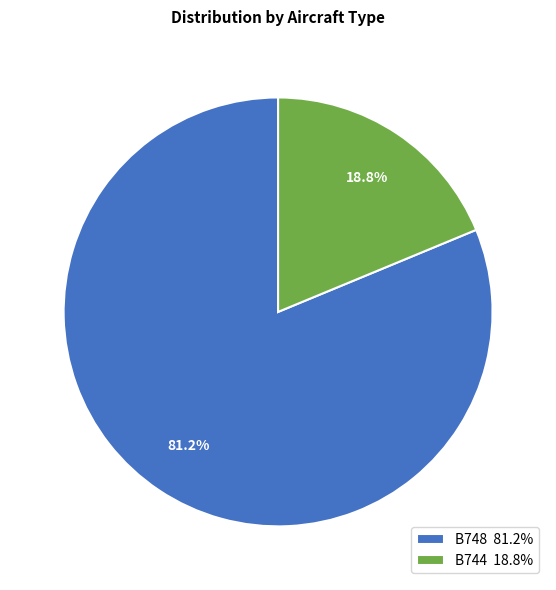

To the nearest percent, what is the difference between the B744 and B748 slice percentages?

62%